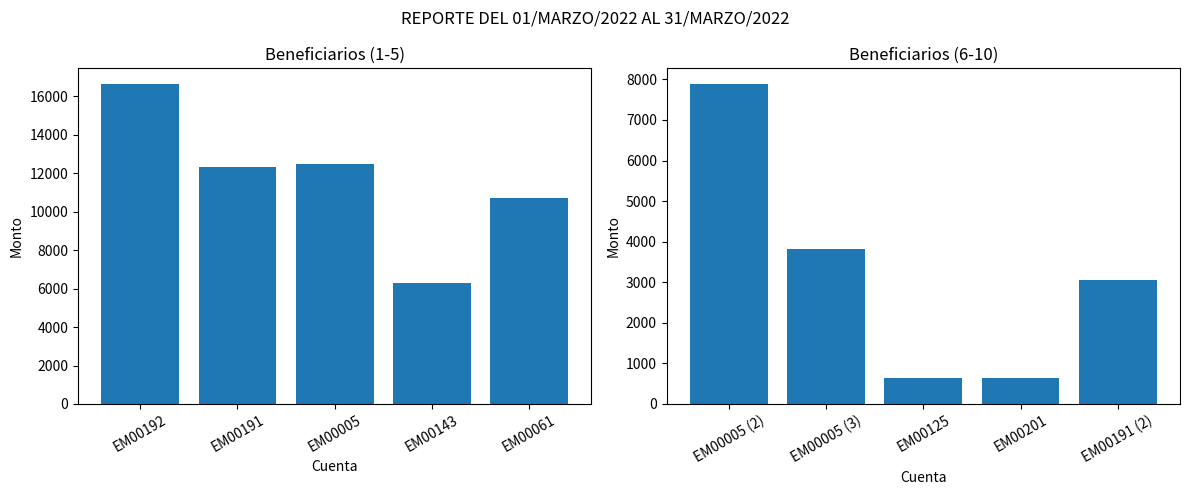

At which category is the sum across all series the highest?

EM00192